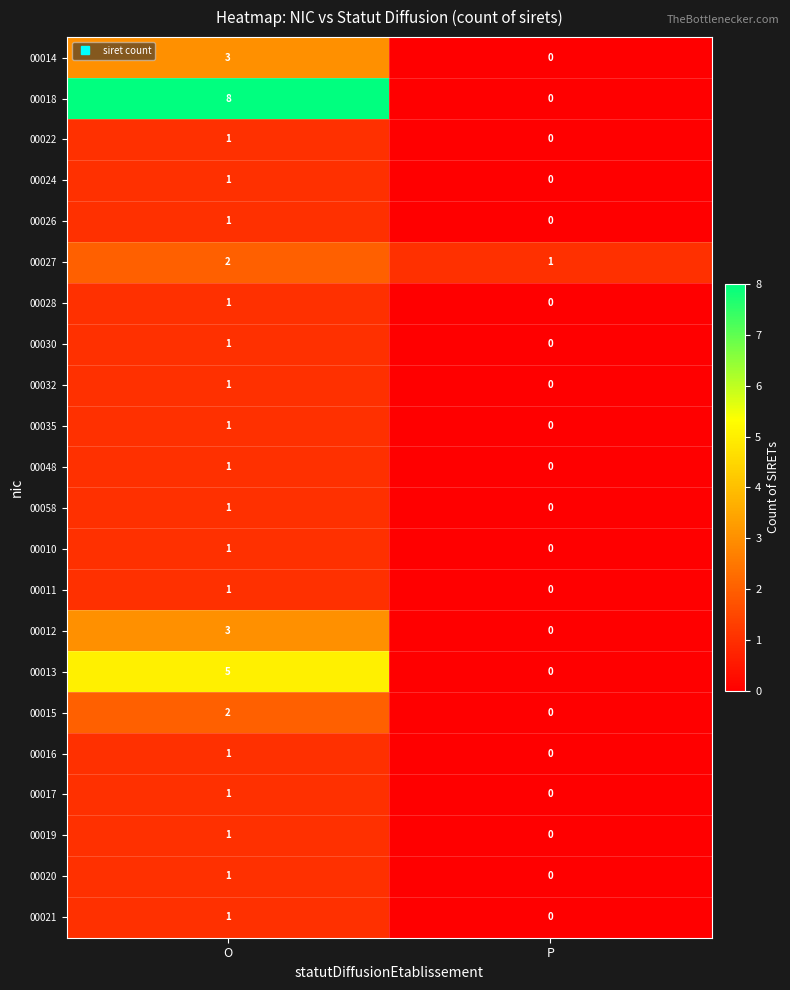

How many positive values does the 00019 series have?

1